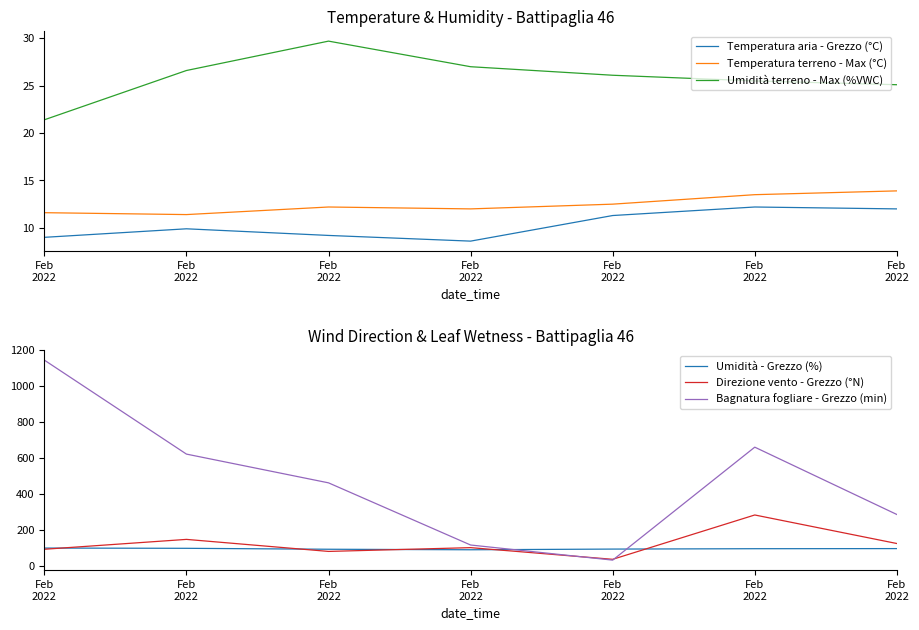

Reading right to left, list all the values displayed in this chart.

Temperatura aria - Grezzo (°C): Feb
2022=12.0	Feb
2022=12.2	Feb
2022=11.3	Feb
2022=8.6	Feb
2022=9.2	Feb
2022=9.9	Feb
2022=9.0
Temperatura terreno - Max (°C): Feb
2022=13.9	Feb
2022=13.5	Feb
2022=12.5	Feb
2022=12.0	Feb
2022=12.2	Feb
2022=11.4	Feb
2022=11.6
Umidità terreno - Max (%VWC): Feb
2022=25.1	Feb
2022=25.5	Feb
2022=26.1	Feb
2022=27.0	Feb
2022=29.7	Feb
2022=26.6	Feb
2022=21.4
Umidità - Grezzo (%): Feb
2022=94.7	Feb
2022=94.1	Feb
2022=92.0	Feb
2022=88.2	Feb
2022=91.1	Feb
2022=96.3	Feb
2022=97.7
Direzione vento - Grezzo (°N): Feb
2022=123.0	Feb
2022=282.0	Feb
2022=35.0	Feb
2022=100.0	Feb
2022=79.0	Feb
2022=146.0	Feb
2022=91.0
Bagnatura fogliare - Grezzo (min): Feb
2022=284.7	Feb
2022=659.8	Feb
2022=30.5	Feb
2022=114.7	Feb
2022=461.0	Feb
2022=621.2	Feb
2022=1144.7